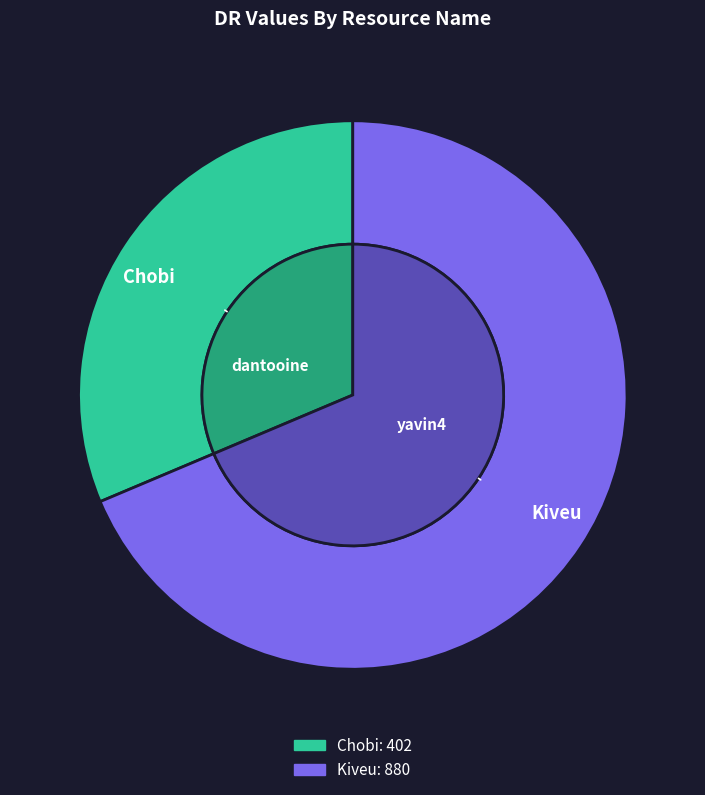

To the nearest percent, what percentage of the pie is Kiveu?

69%